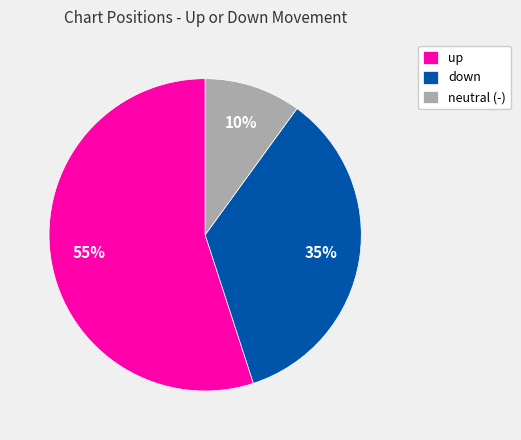

Which slice is the smallest?

neutral (-)